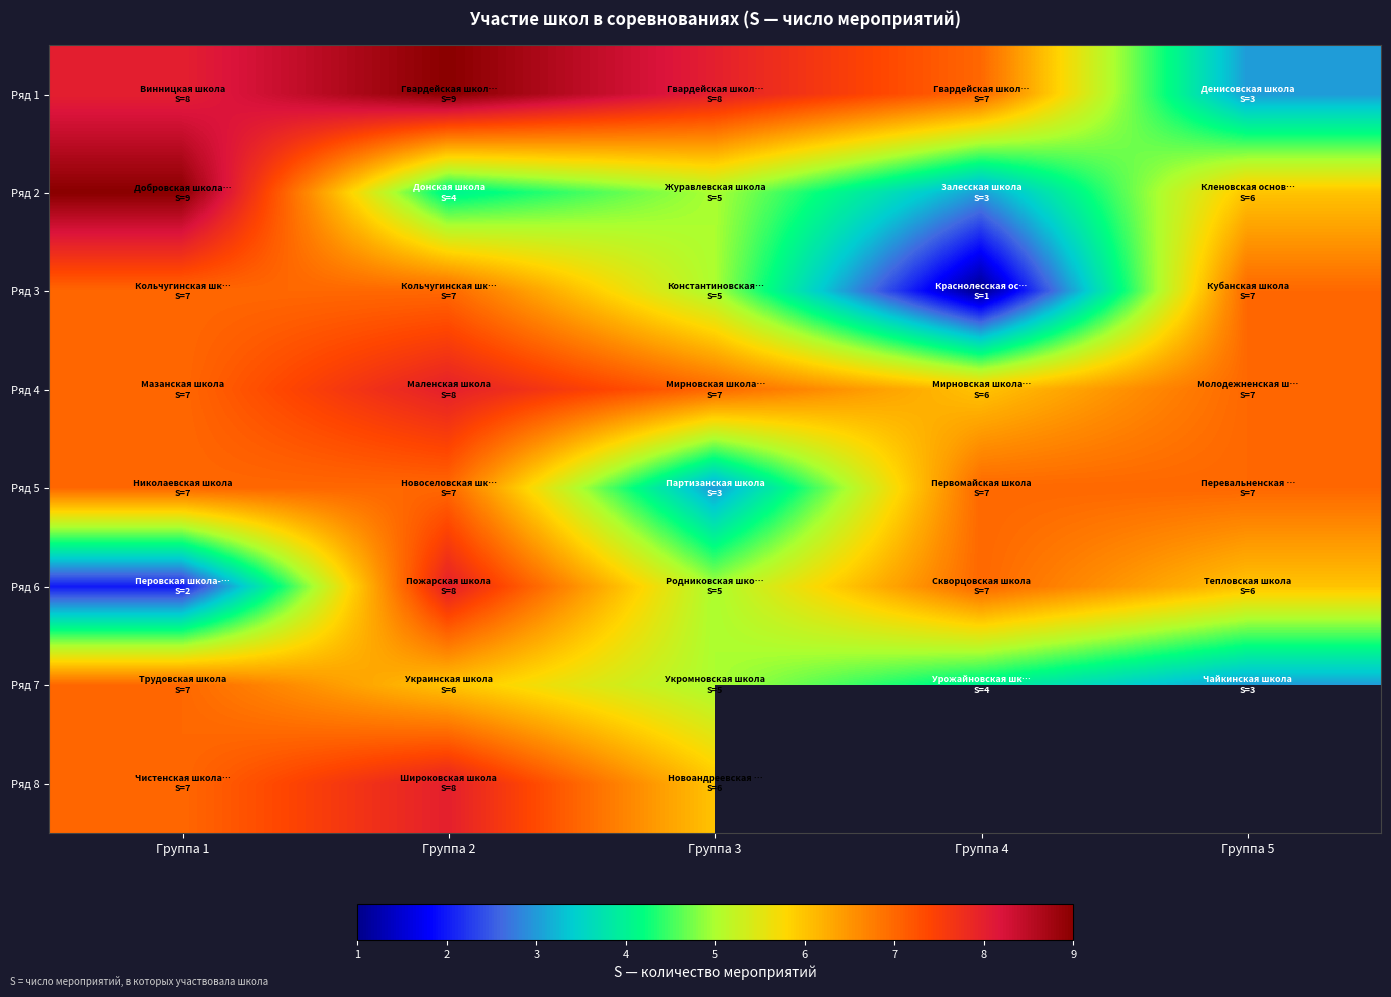

Rank the series by their maximum value, from highest to lowest.

Ряд 1, Ряд 2, Ряд 4, Ряд 6, Ряд 8, Ряд 3, Ряд 5, Ряд 7